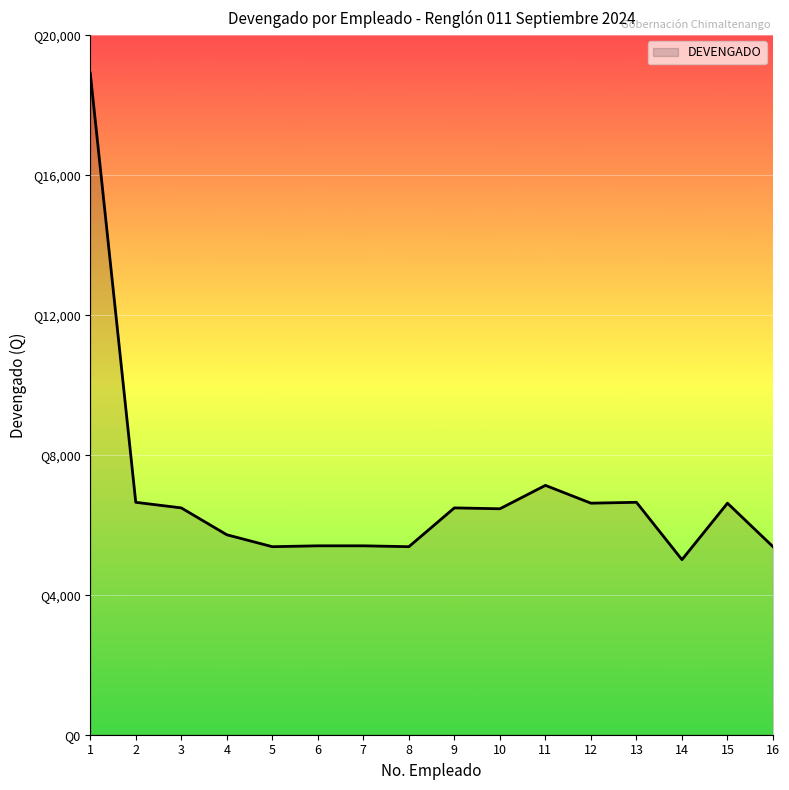

Reading left to right, transcribe all the data shown in this chart.

18916	6645	6485	5717	5376	5401	5401	5376	6485	6460	7129	6620	6645	5005	6620	5376